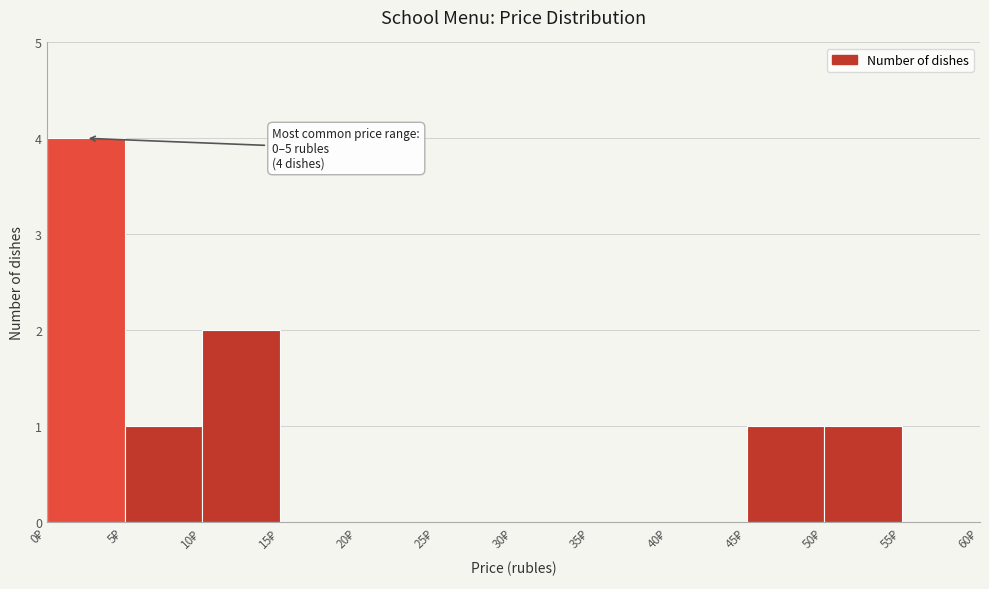

Over which range of the x-axis is the bar tallest?

0 to 5